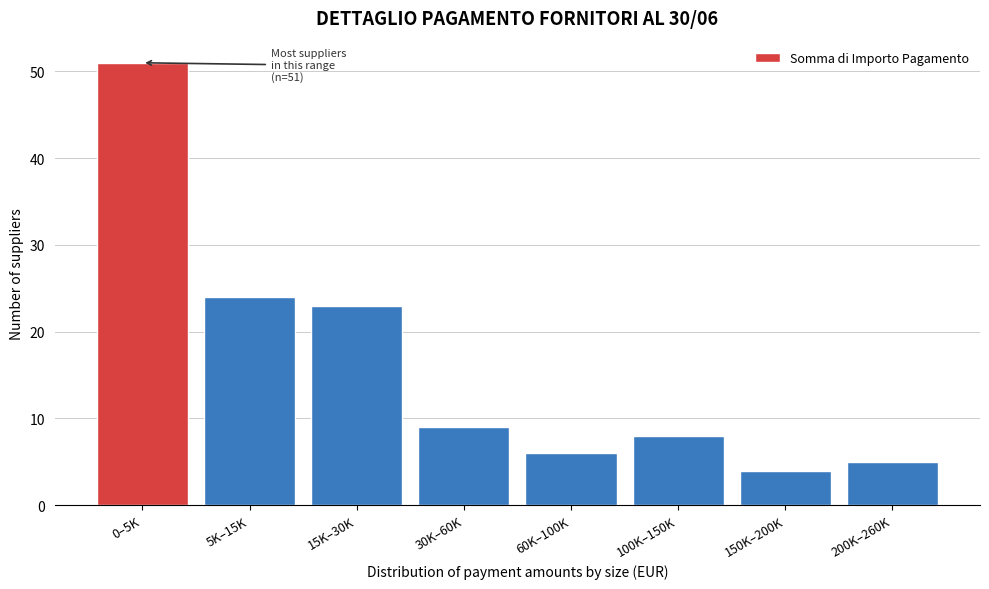

Reading right to left, transcribe all the data shown in this chart.

5	4	8	6	9	23	24	51